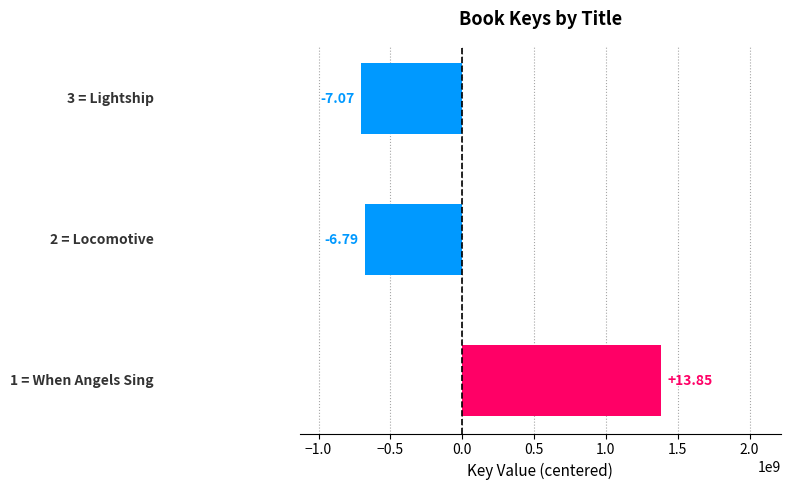

Does the chart contain any negative values?

Yes